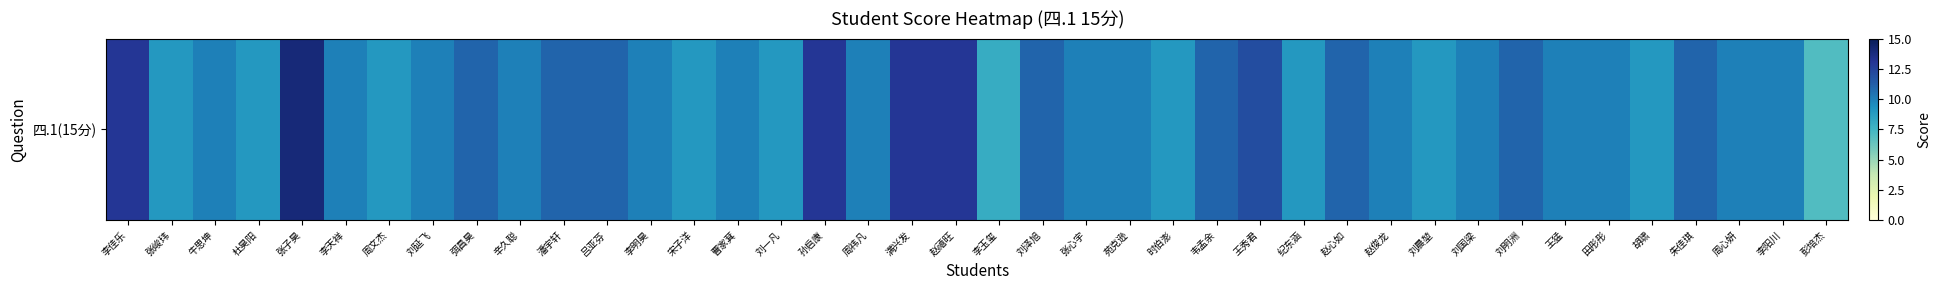

What is the average value?

10